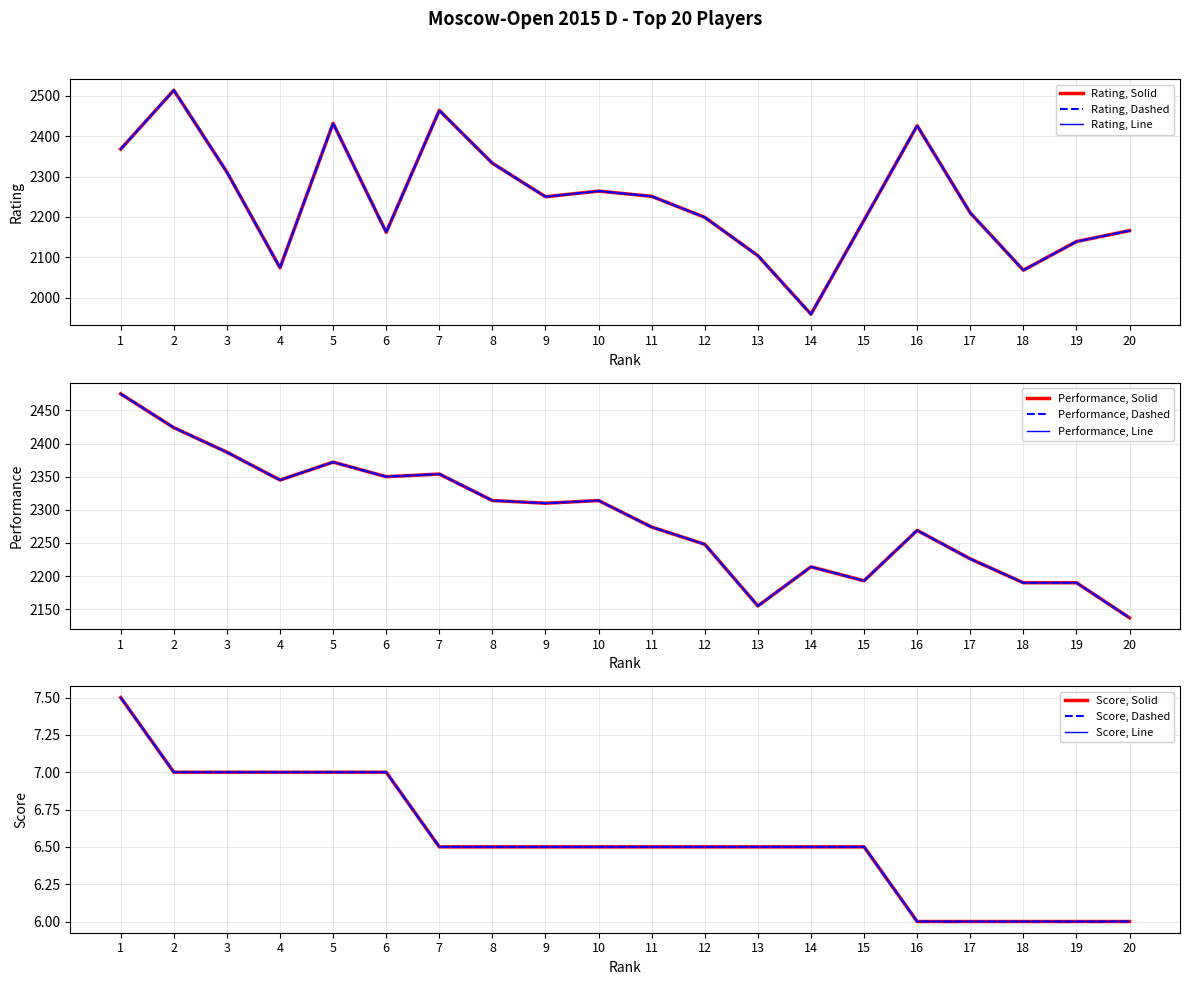

At 4, list the series in order from largest to smallest.

Performance, Rating, Score